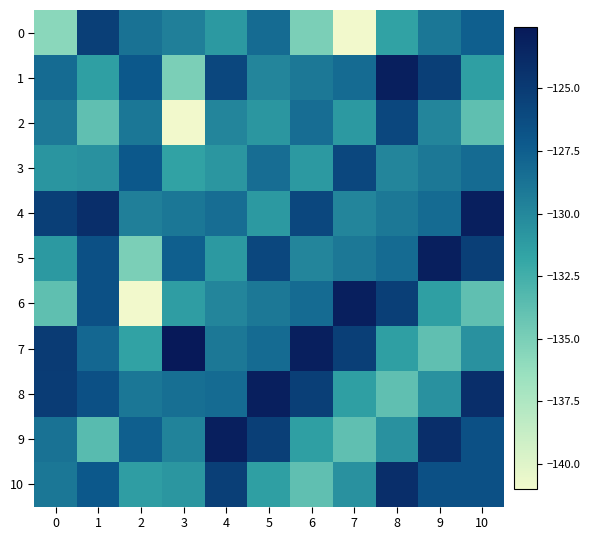

At 0, list the series in order from smallest to largest.

0, 6, 5, 3, 2, 10, 9, 1, 4, 8, 7